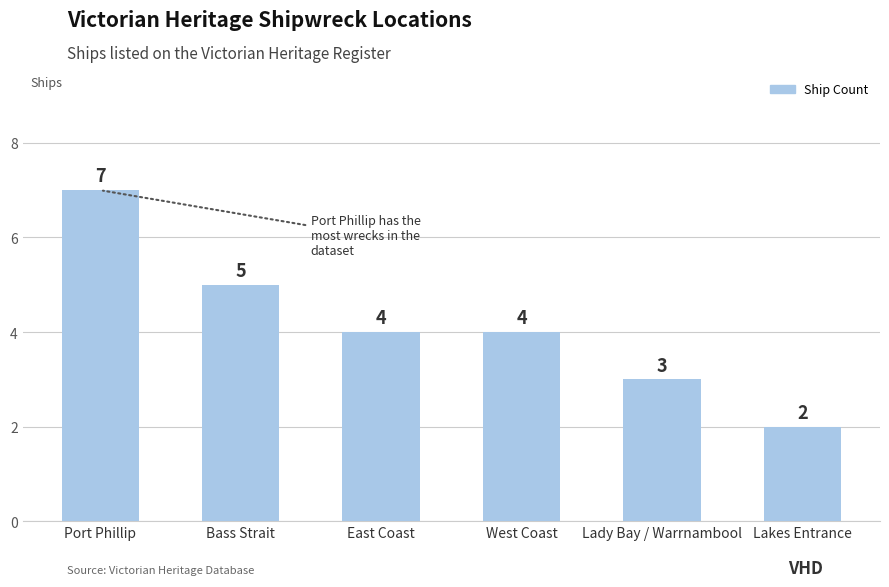

Is it true that the value at Port Phillip is 7?

True